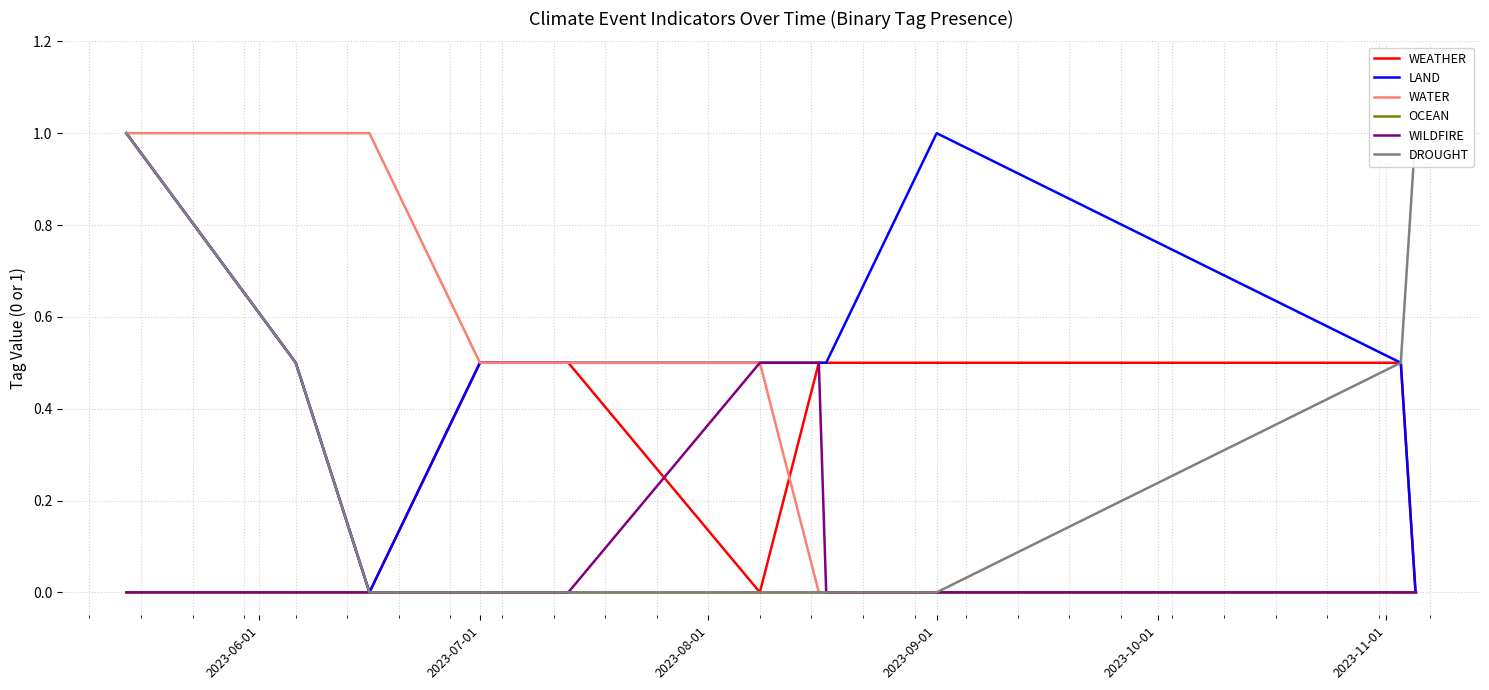

True or false: WATER and OCEAN cross at least once.

False